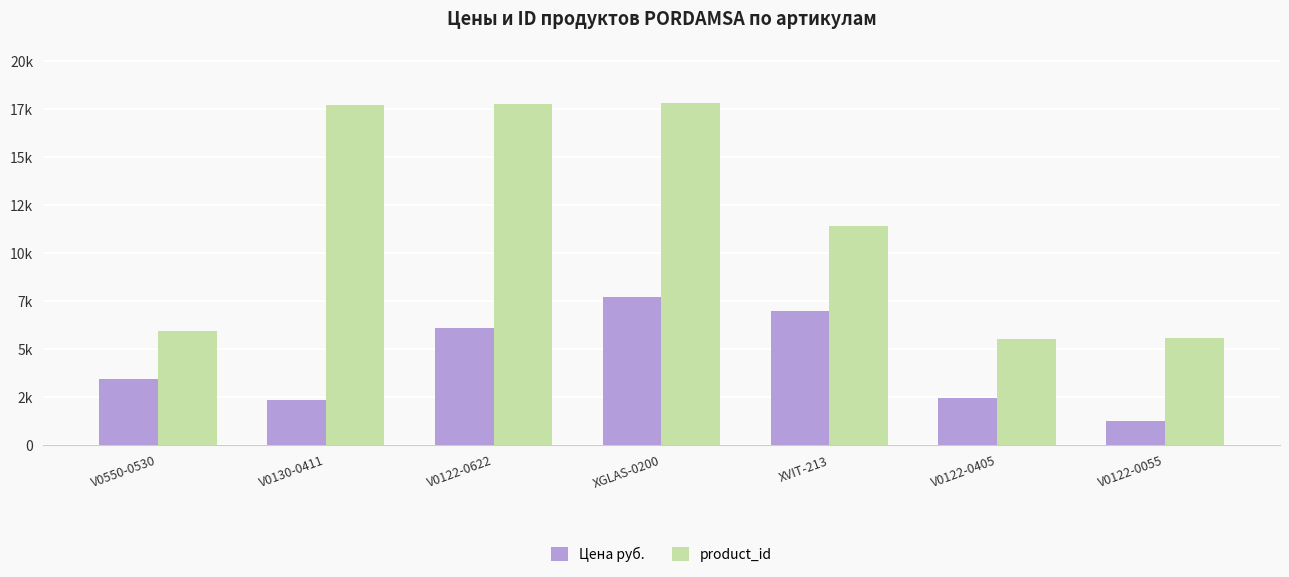

What are all the series names shown in the legend?

Цена руб., product_id